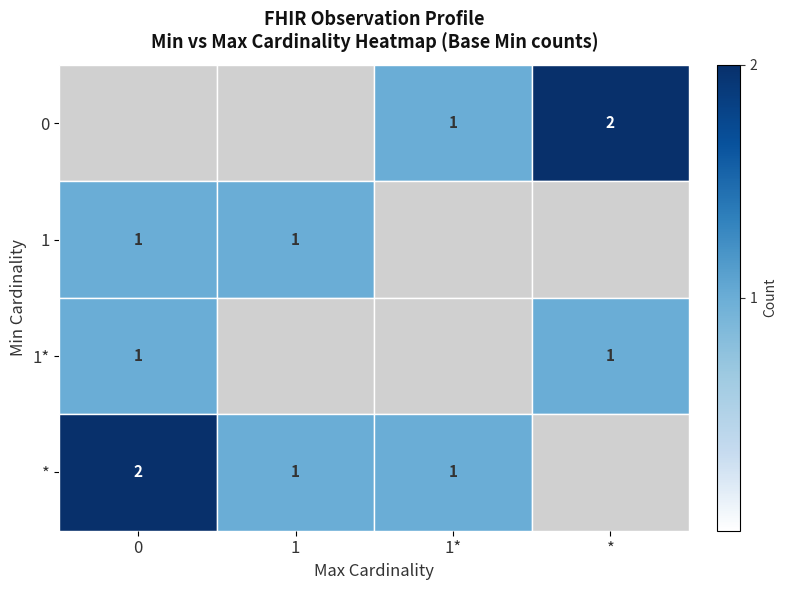

What is the difference between the maximum and minimum values in the * series?

2